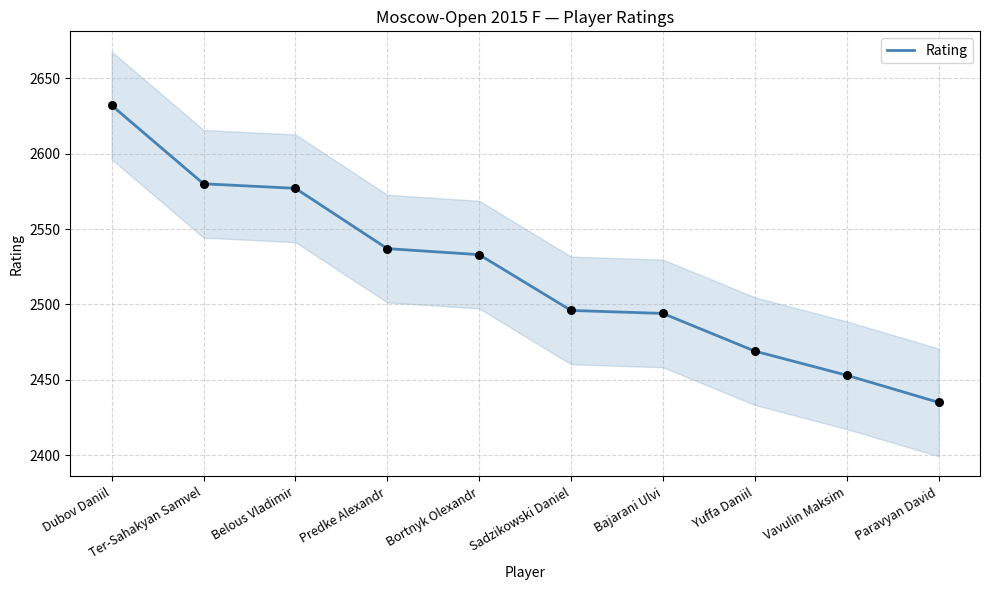

Which has a higher value, Ter-Sahakyan Samvel or Paravyan David?

Ter-Sahakyan Samvel